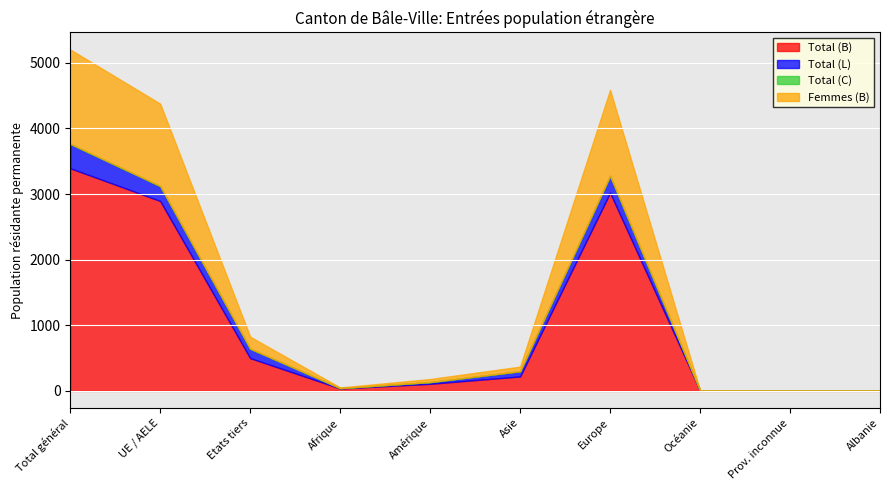

True or false: Femmes (B) and Total (C) intersect in this chart.

False